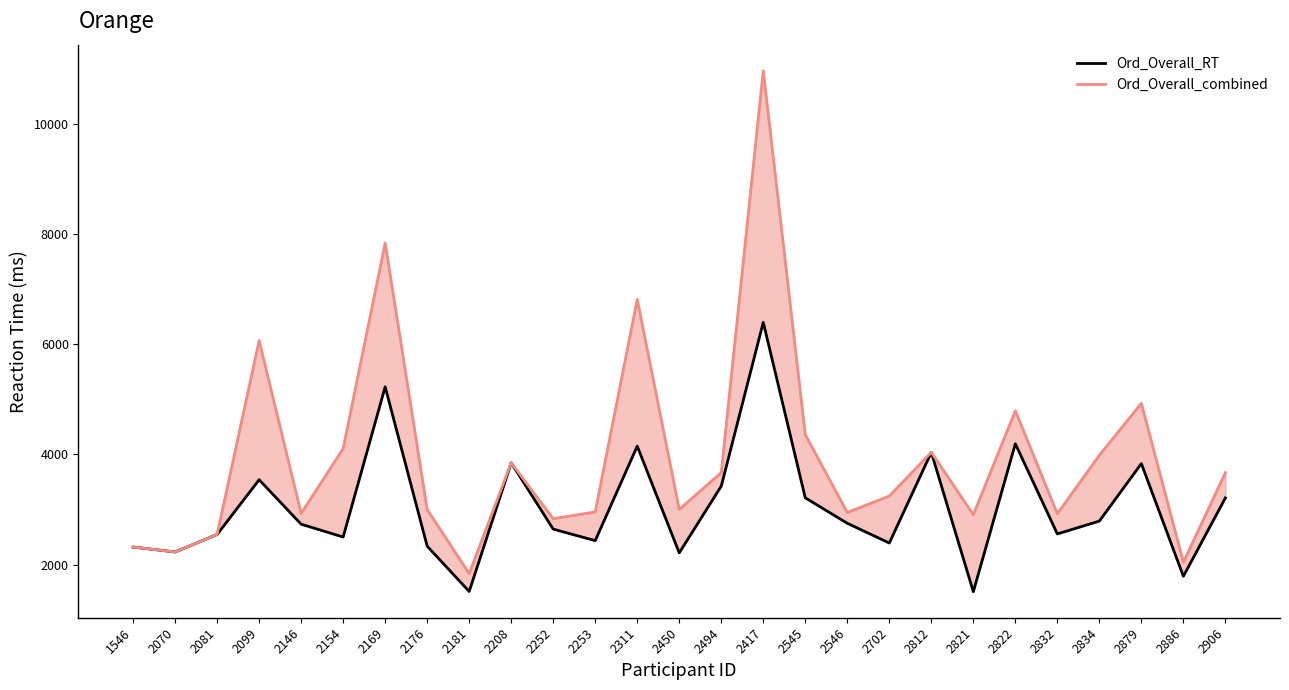

The value of Ord_Overall_combined at 2070 is 2228.8. True or false?

True